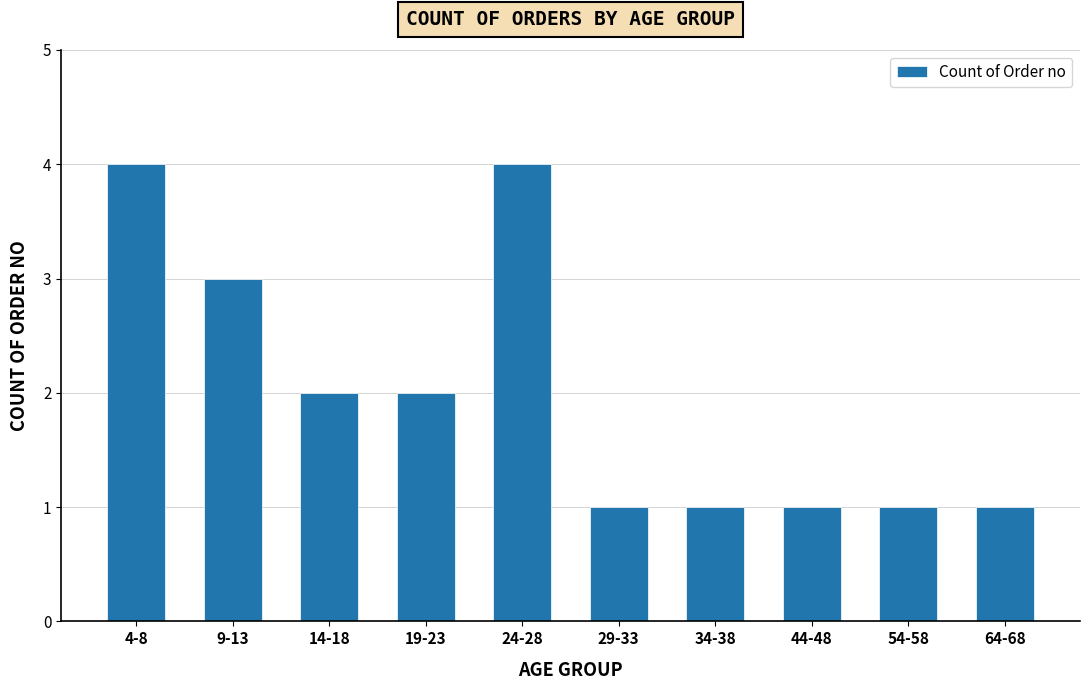

The chart shows a value of 7 at 24-28. True or false?

False